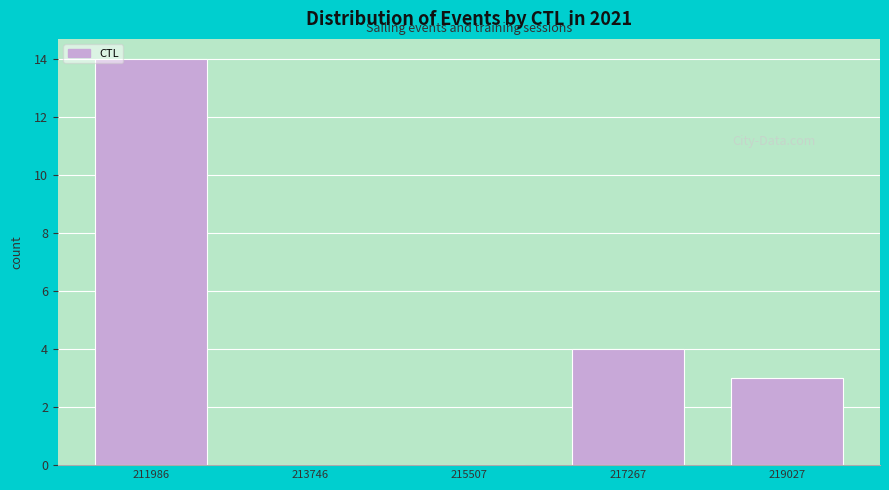

Over which range of the x-axis is the bar tallest?

211200 to 212800